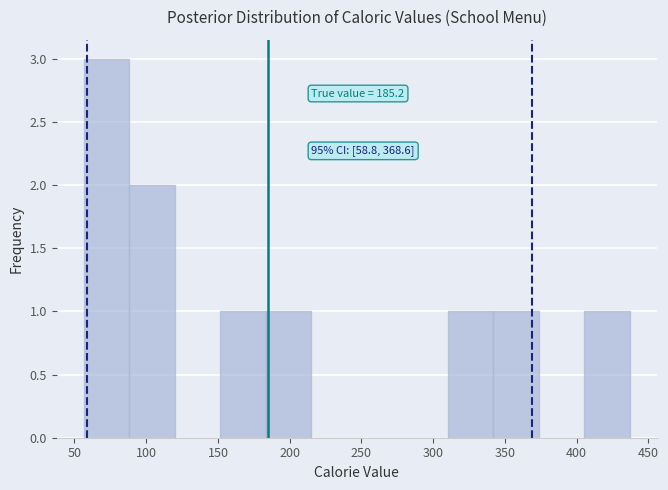

Which range on the x-axis has the tallest bar?

55 to 90